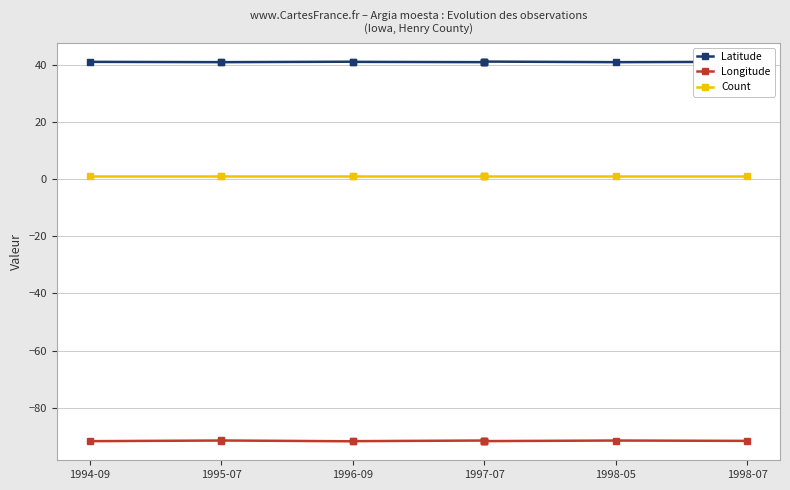

Rank the series by their average value, from lowest to highest.

Longitude, Count, Latitude